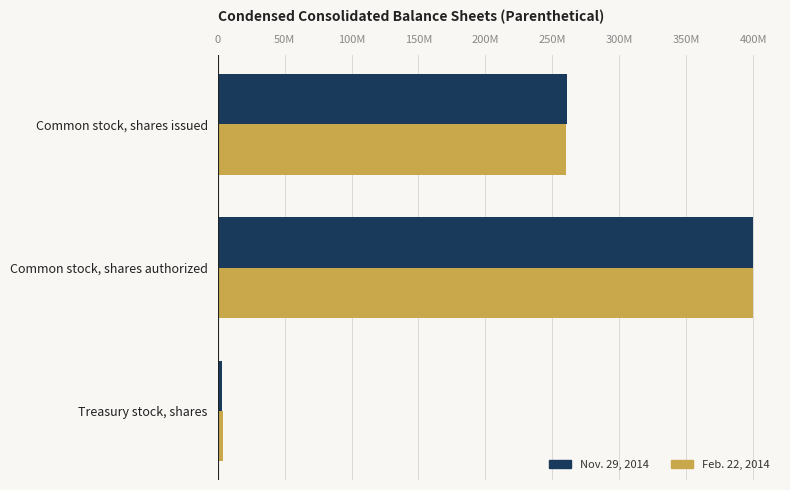

Which series has the largest total across all categories?

Nov. 29, 2014